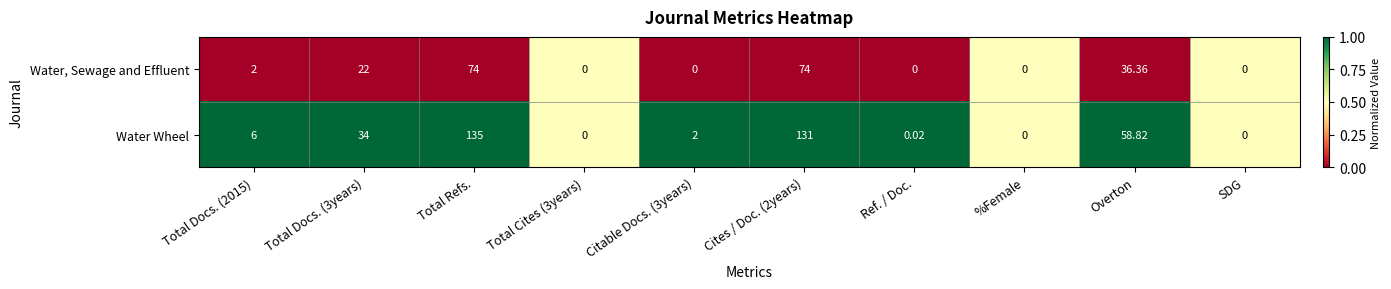

List the series in order of their peak value, highest first.

Water Wheel, Water, Sewage and Effluent